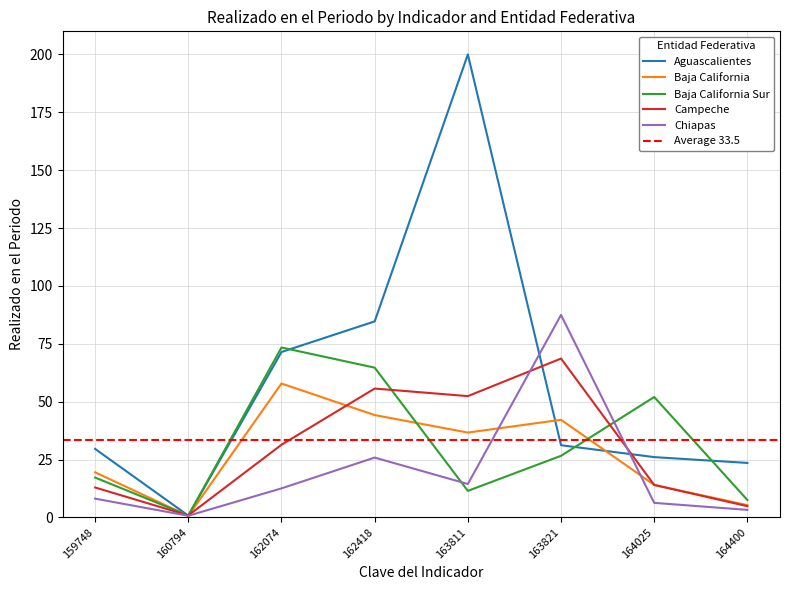

What is the sum of all Chiapas values?

158.6